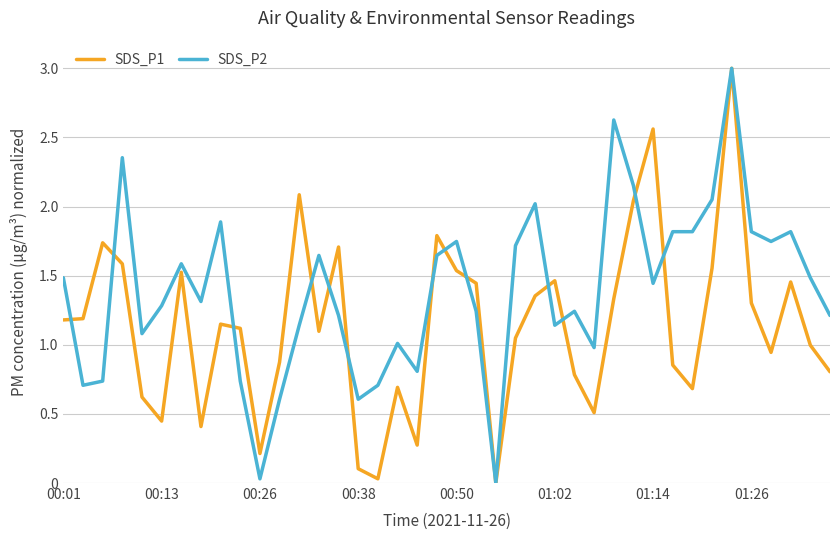

Which series has the largest total across all categories?

SDS_P2